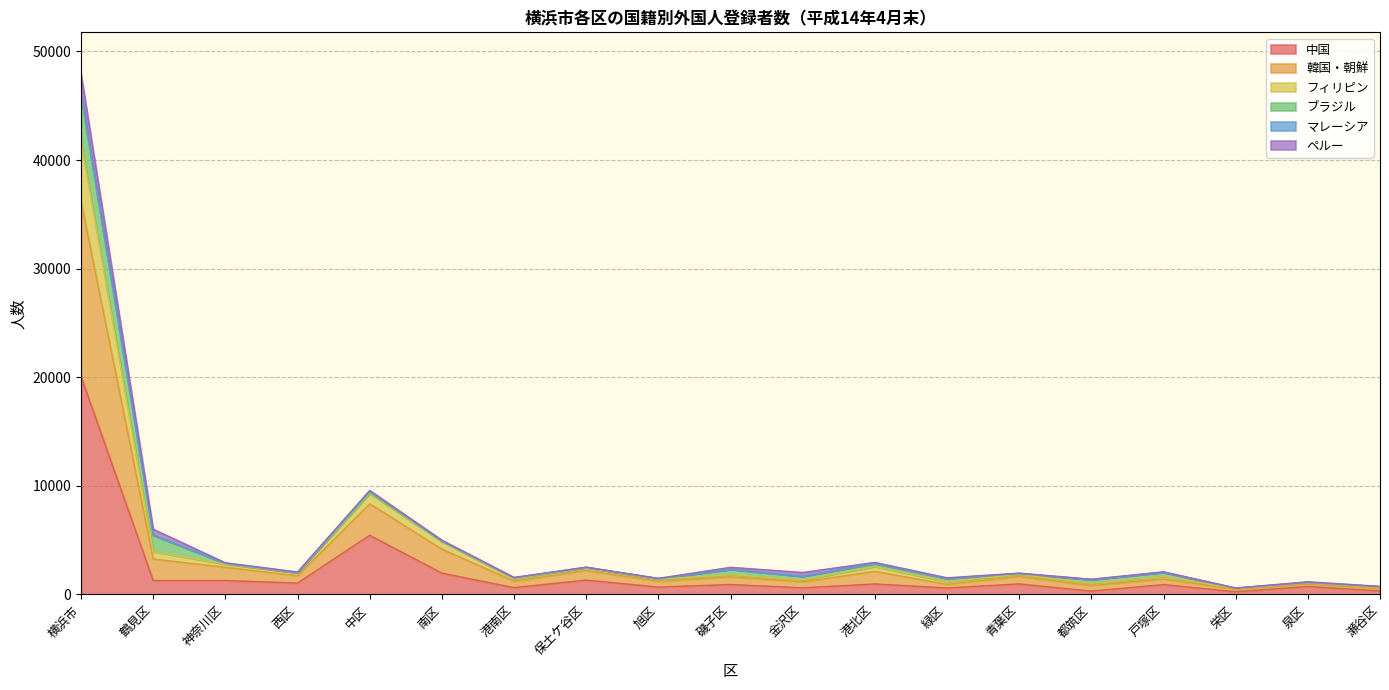

The 中国 series shows 1041 at 西区. True or false?

True